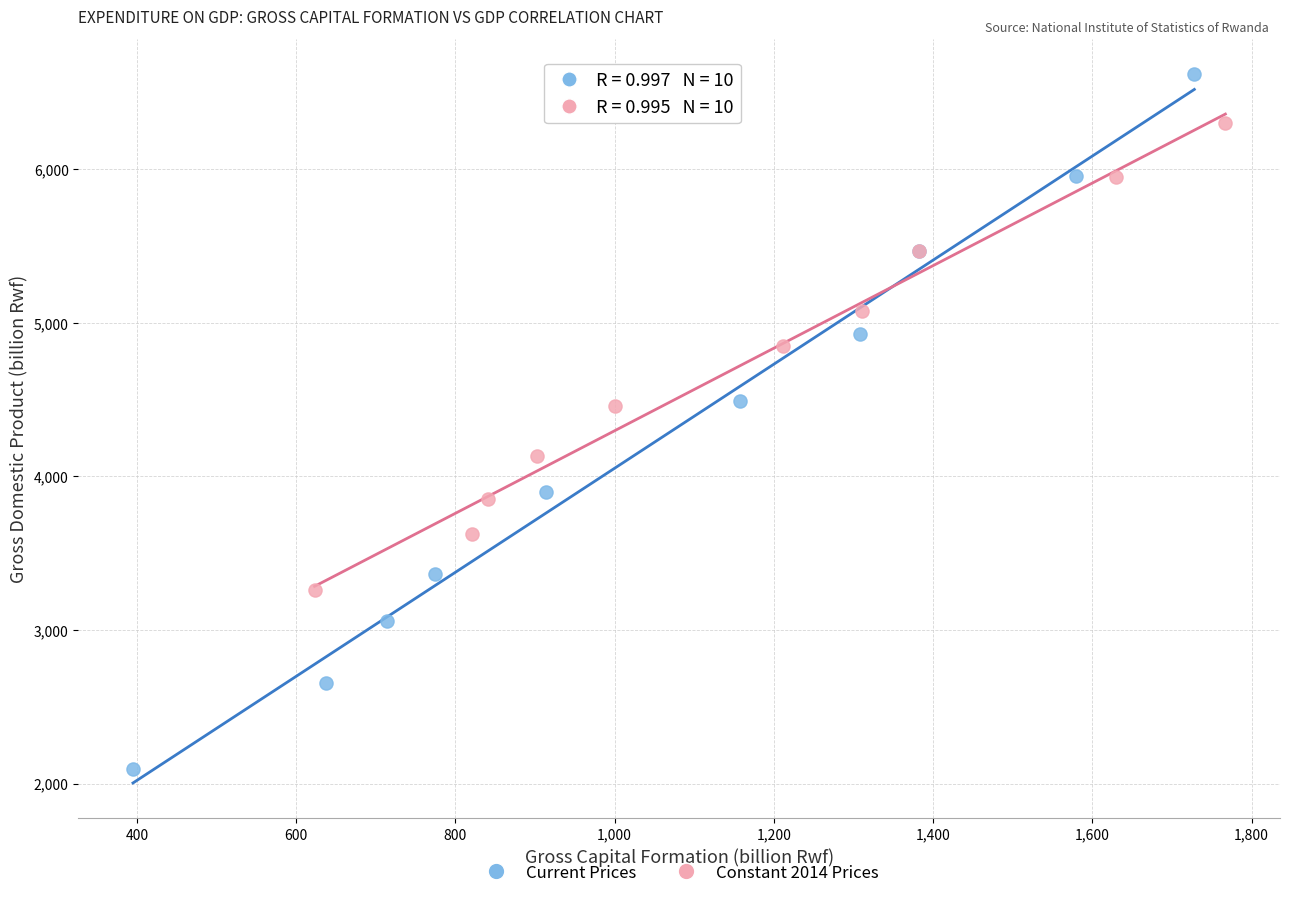

What are all the series names shown in the legend?

Current Prices, Constant 2014 Prices